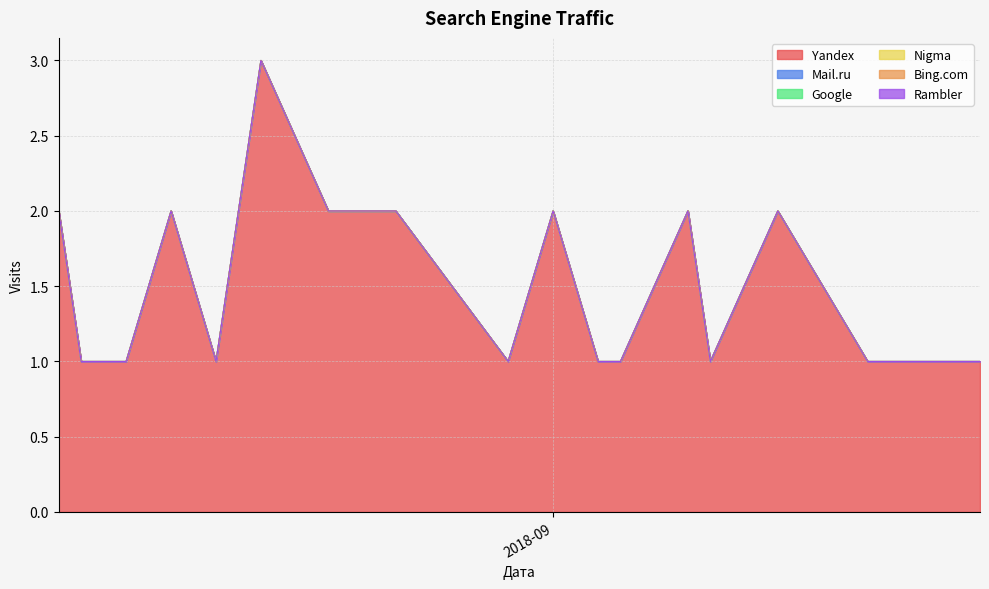

True or false: Rambler has more than 1 points higher than both neighbors.

False